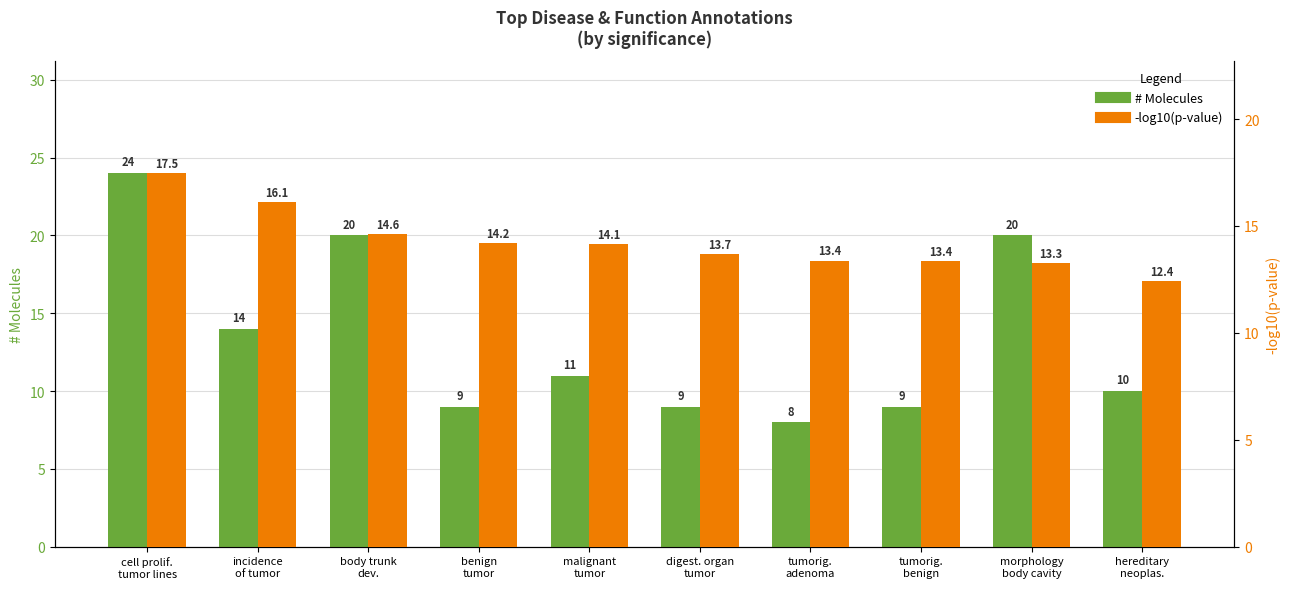

What is the greatest value displayed?

24.0